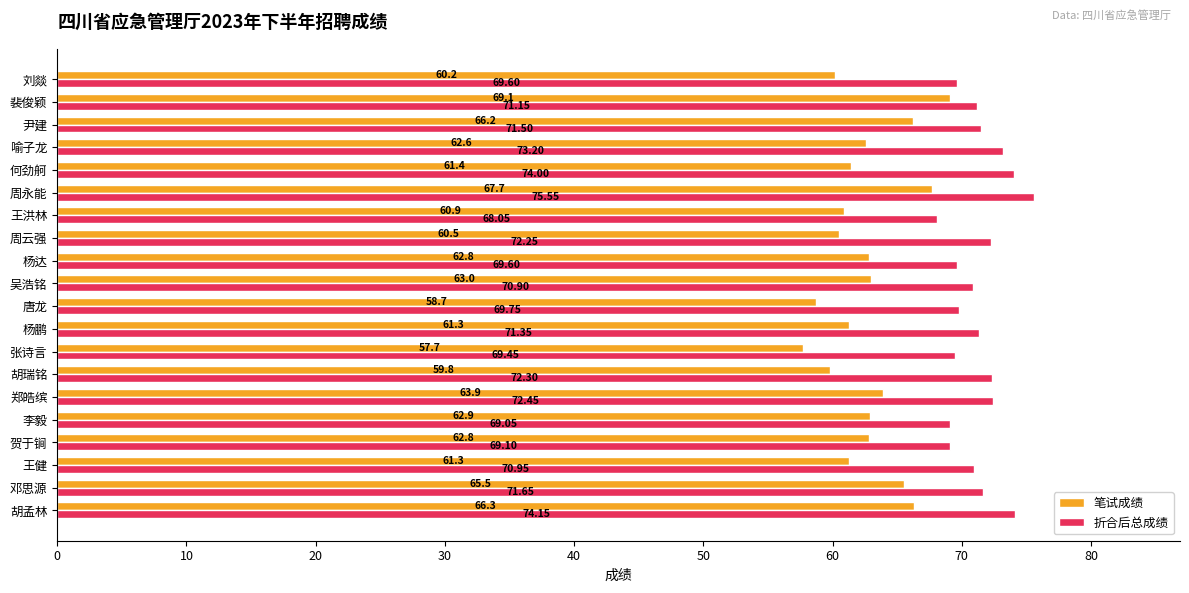

Which series has the largest range (max minus min)?

笔试成绩